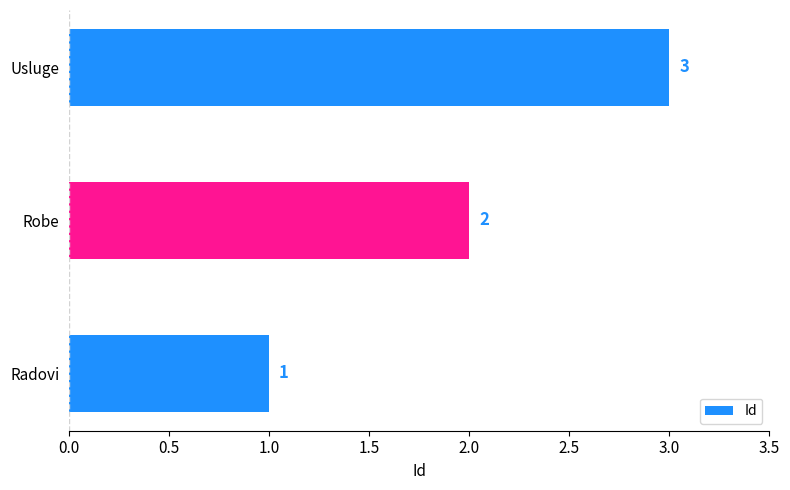

What is the smallest value displayed?

1